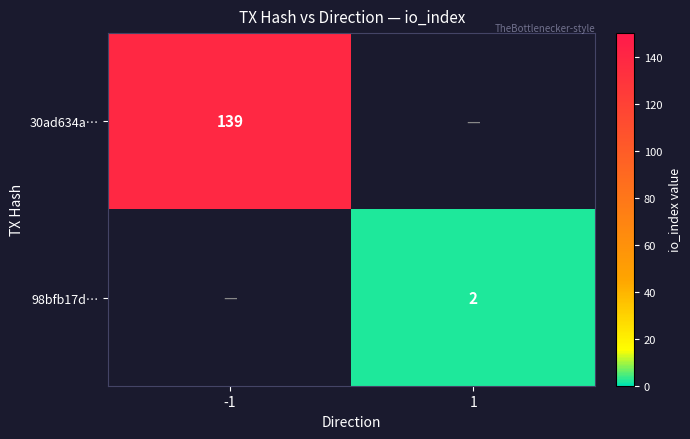

Which category has the highest value across all series?

-1